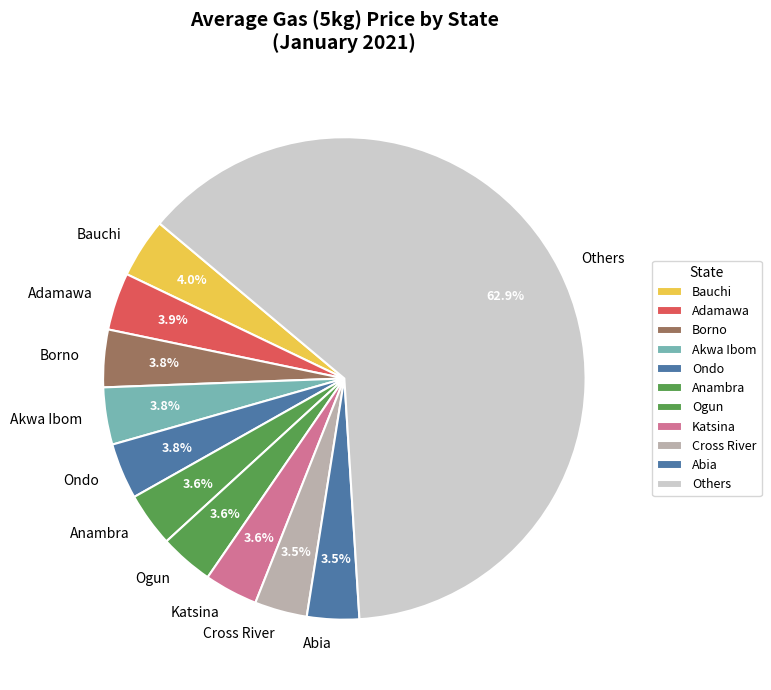

Which slice is the largest?

Others